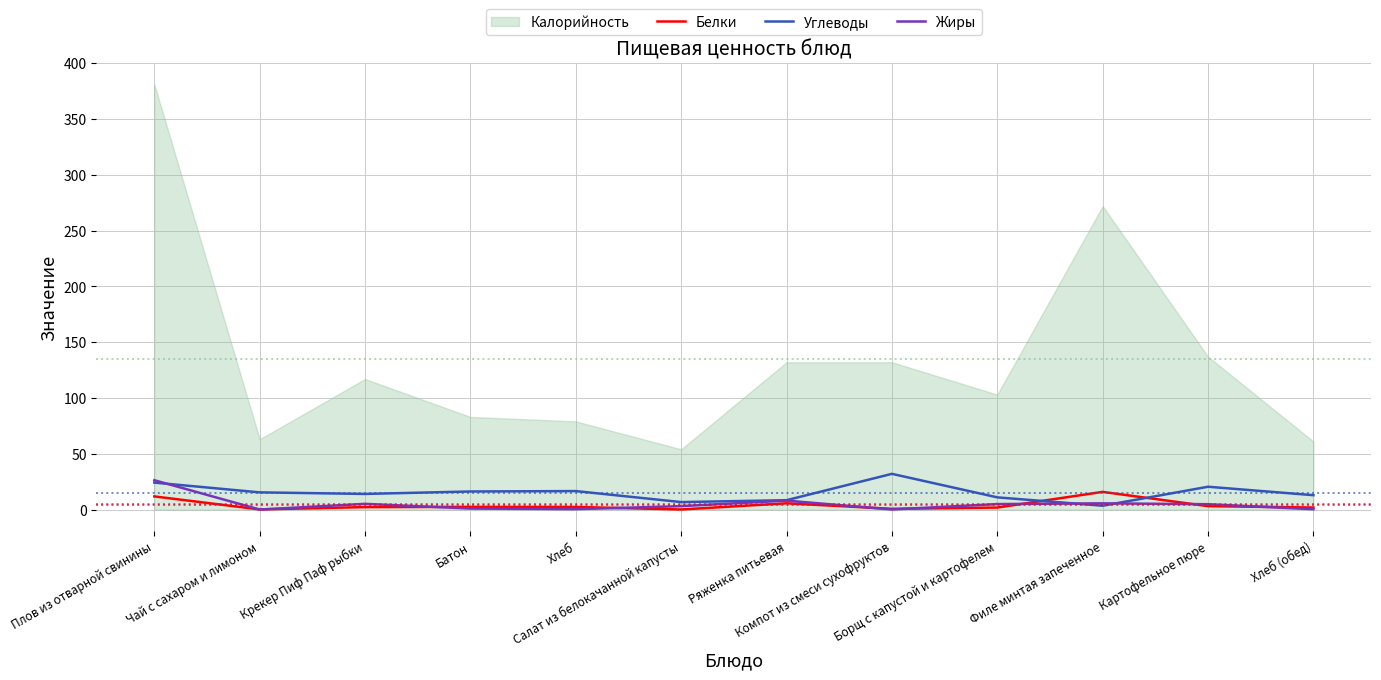

How many values in the Белки series exceed 2?

7